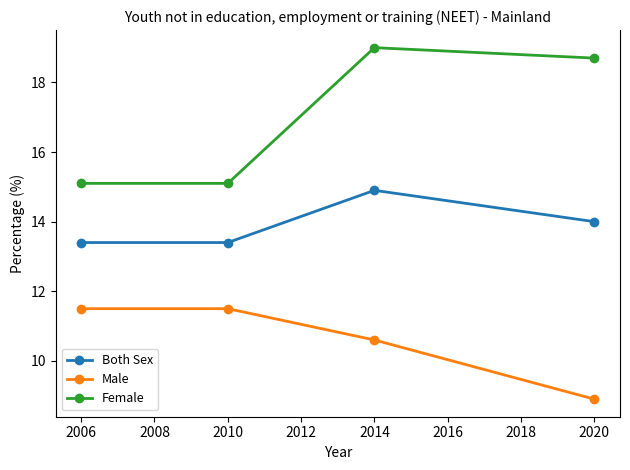

What are all the series names shown in the legend?

Both Sex, Male, Female